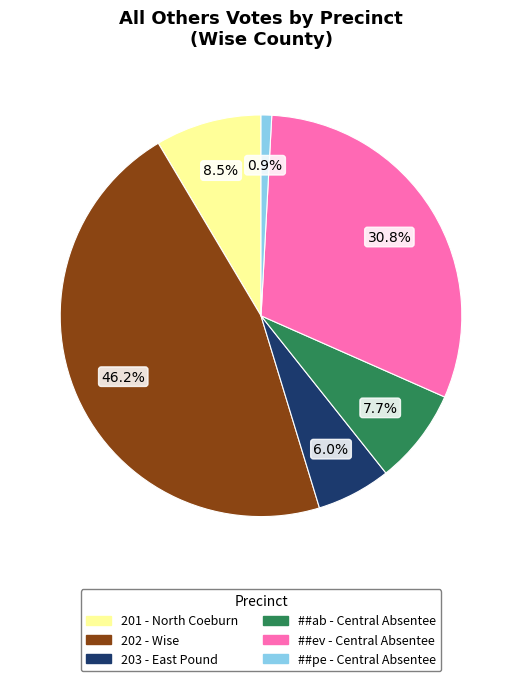

How many slices are in this pie chart?

6